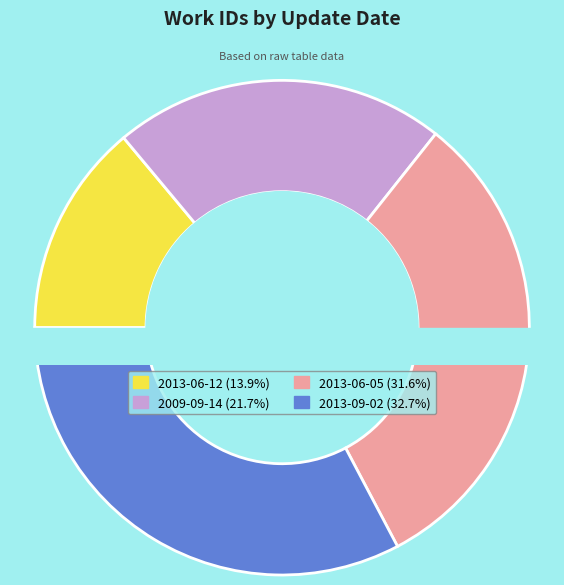

Which category has the smallest portion of the pie?

2013-06-12